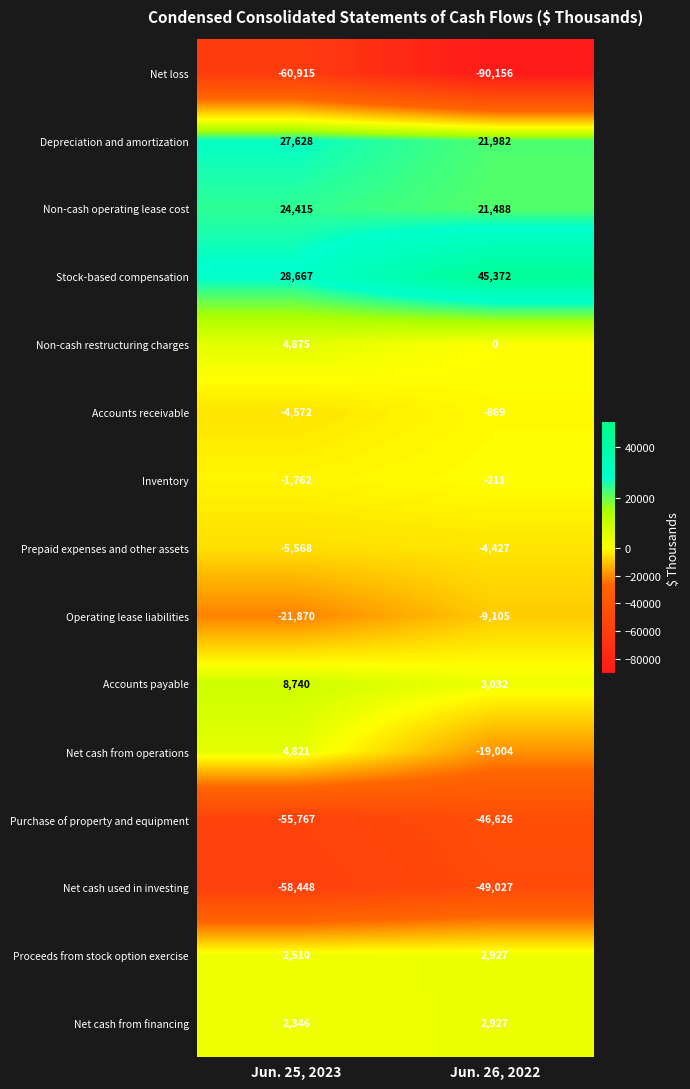

What is the average value of the Non-cash restructuring charges series?

2438